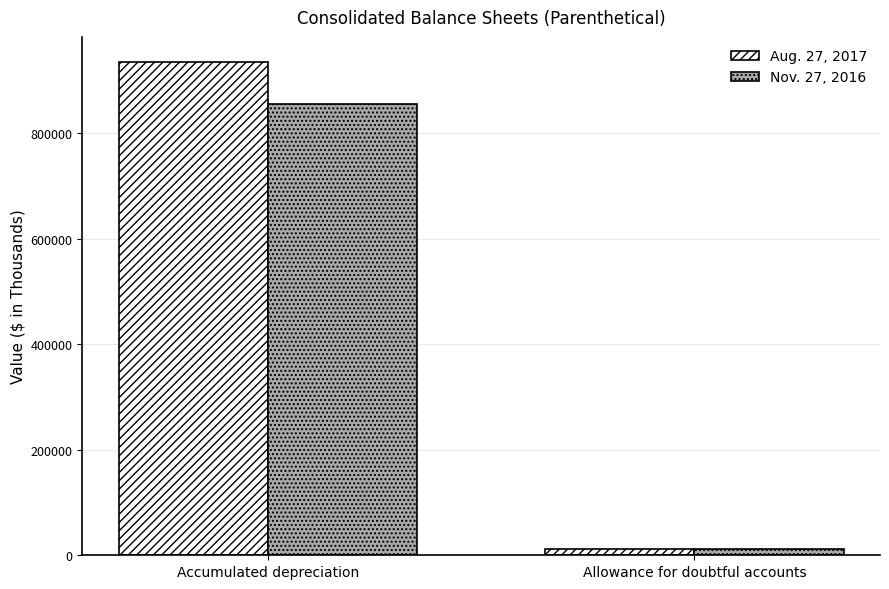

The value of Aug. 27, 2017 at Allowance for doubtful accounts is 12766. True or false?

True